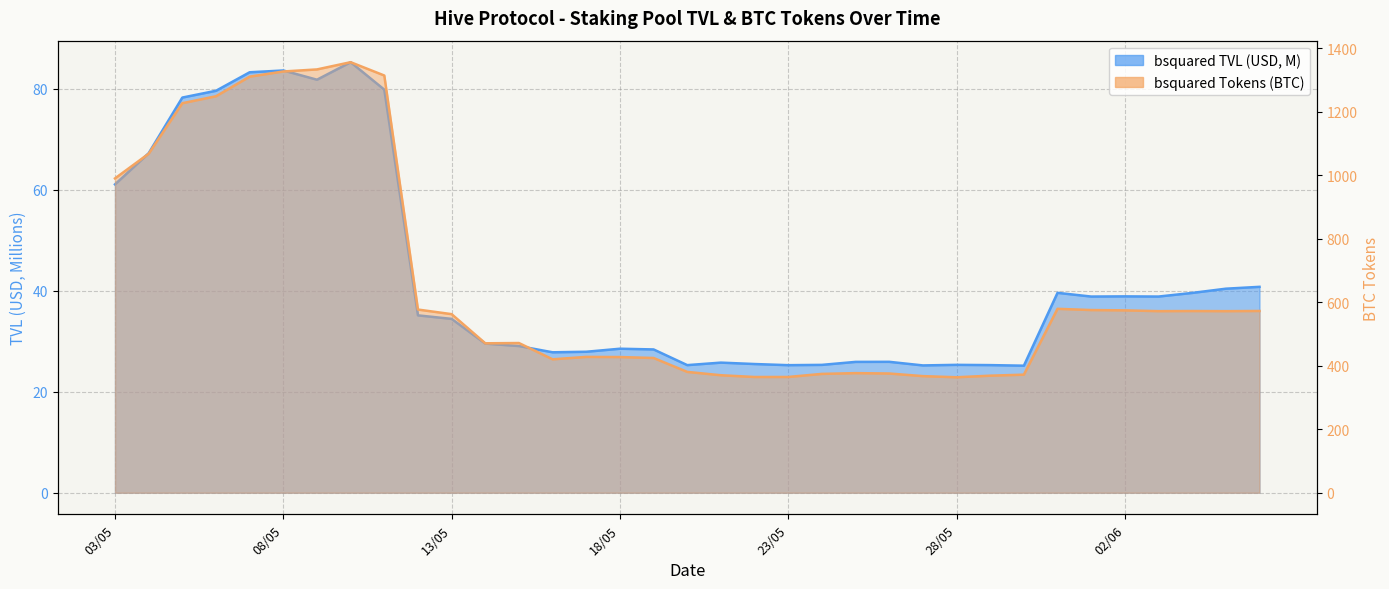

What is the value of the bsquared Tokens (BTC) point at the 8th from the left?

1355.7